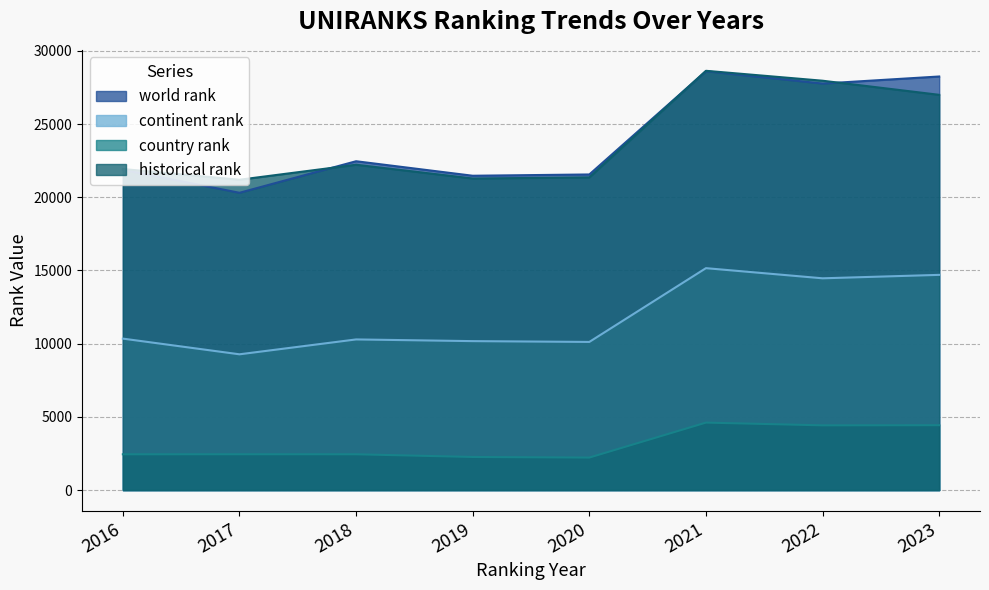

How many lines are shown in the chart?

4